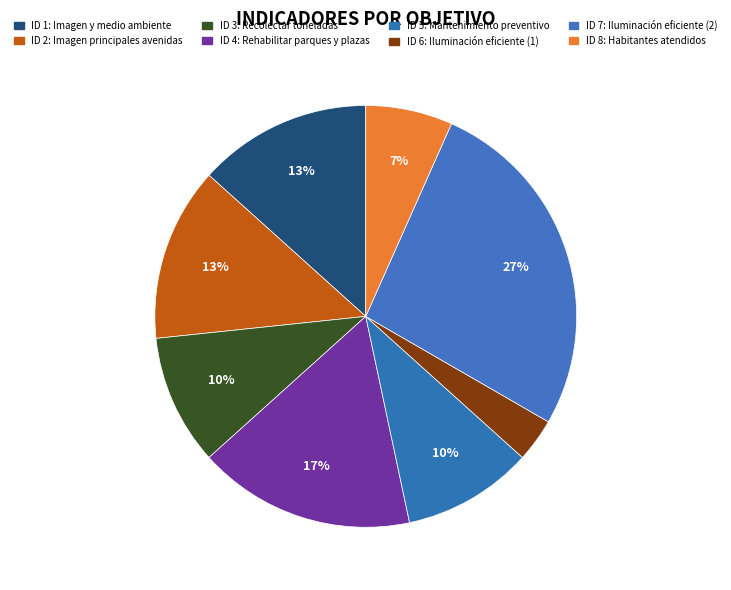

Is there a majority slice in this chart?

No